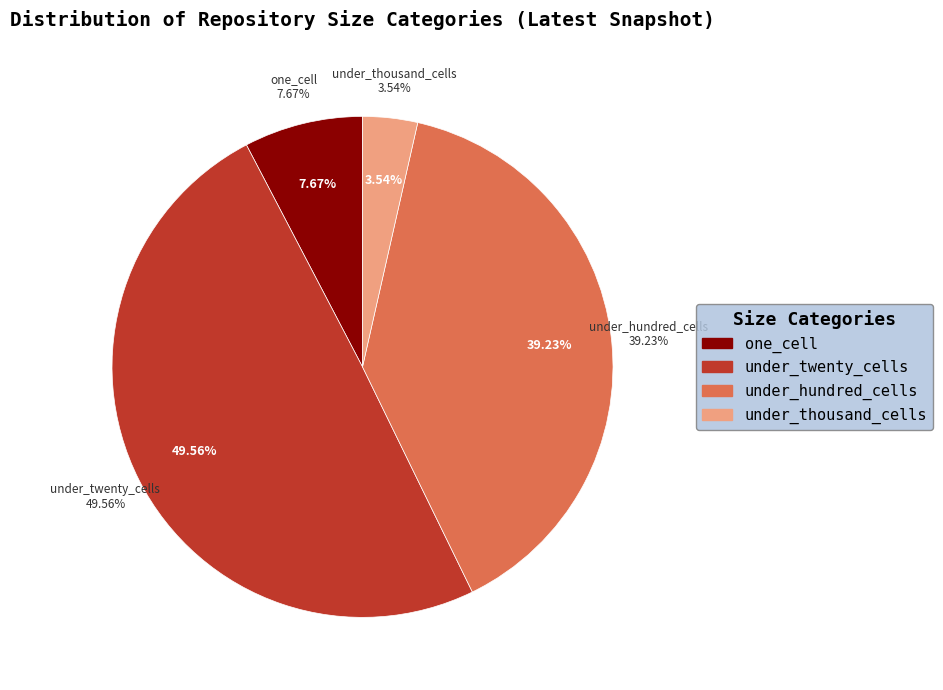

Which slice is the largest?

under_twenty_cells